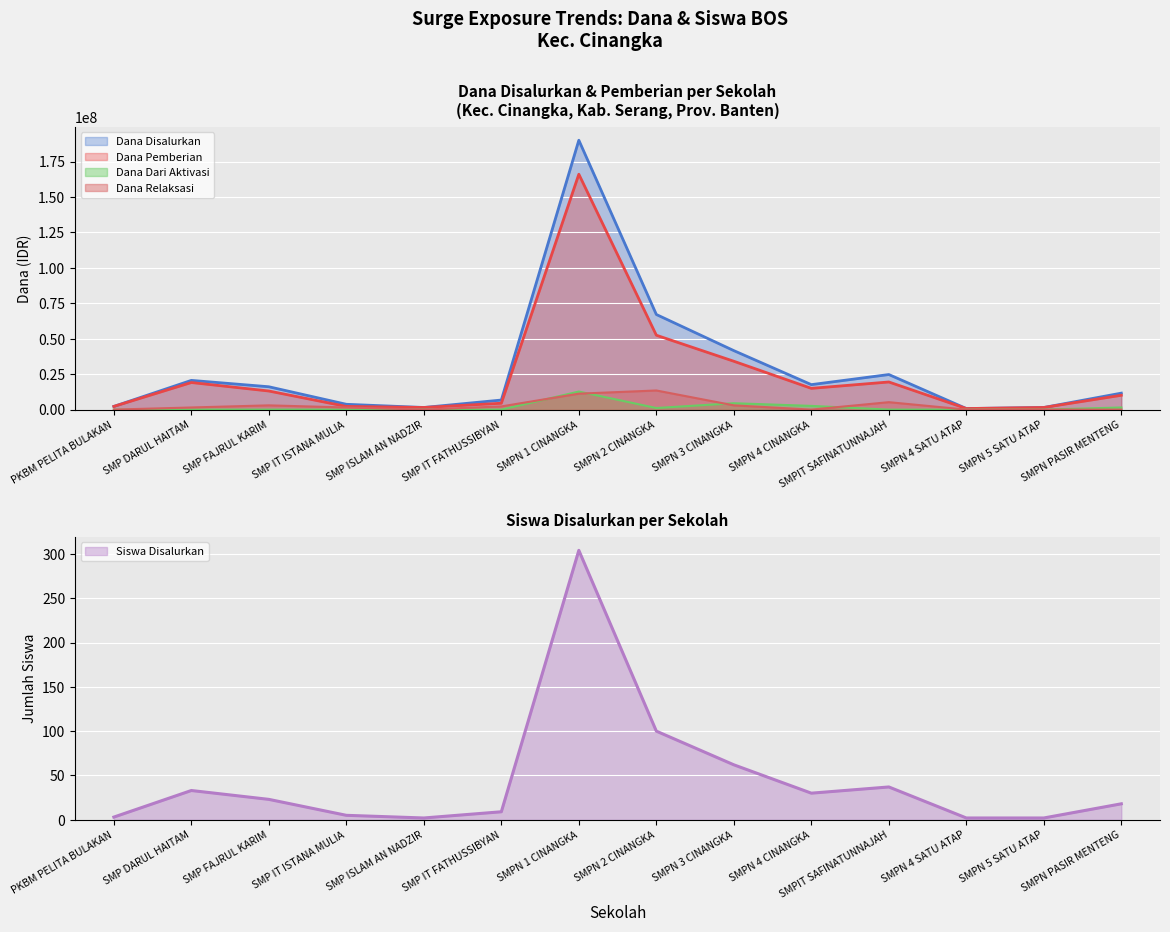

How many interior local peaks does the Dana Pemberian series have?

3